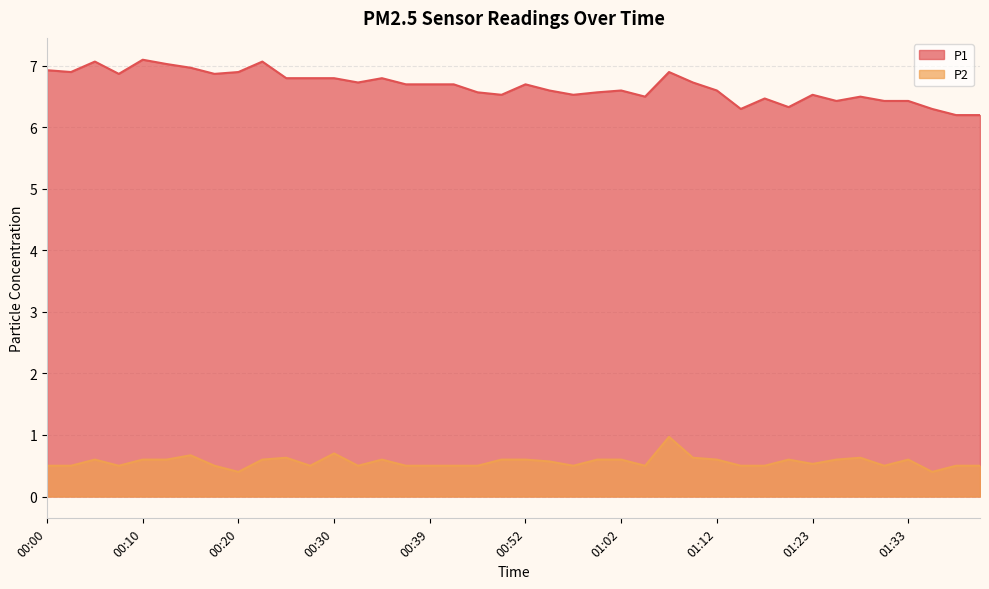

Which series has the largest total across all categories?

P1